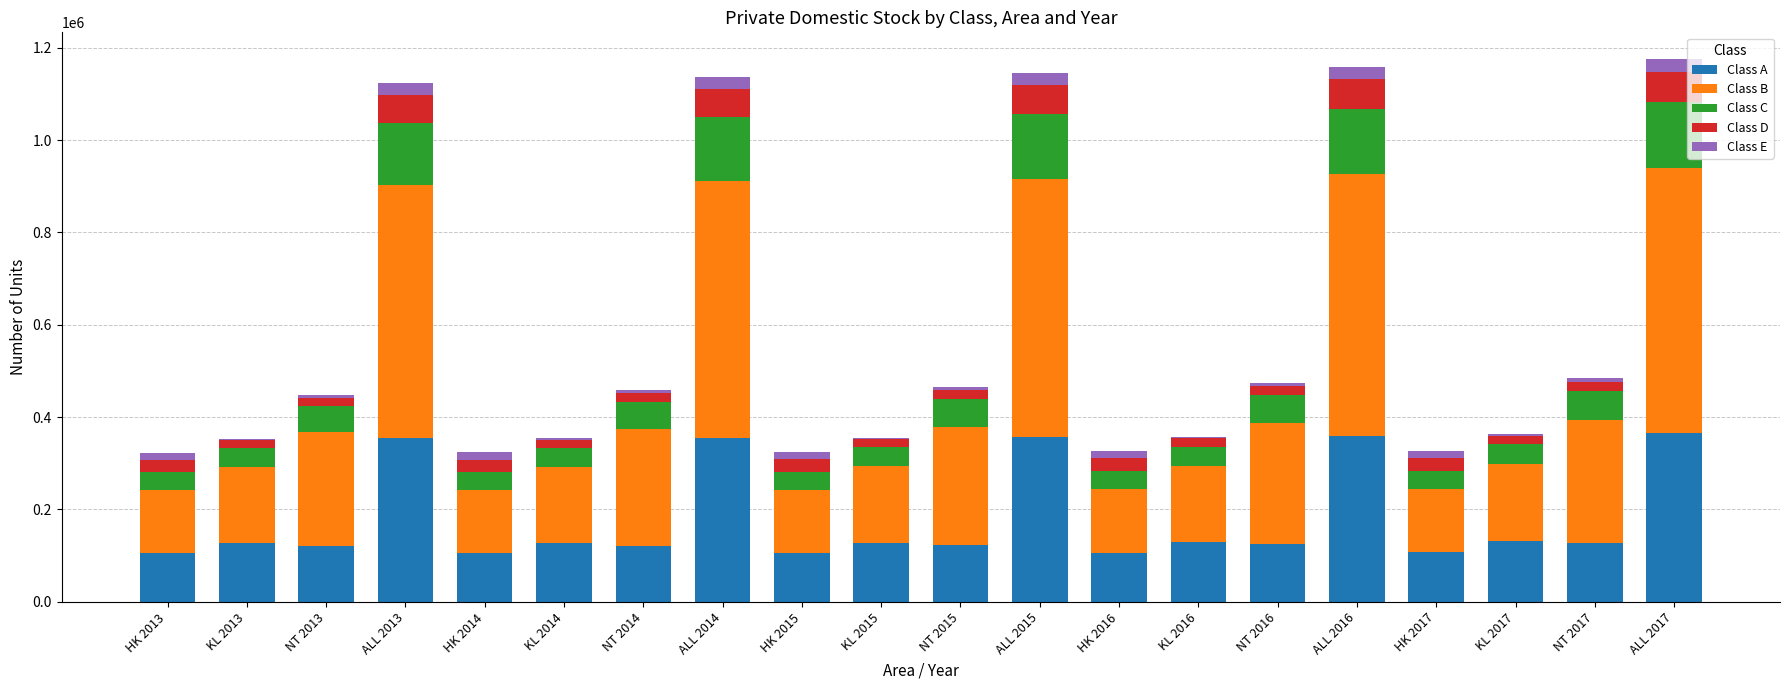

What are all the series names shown in the legend?

Class A, Class B, Class C, Class D, Class E